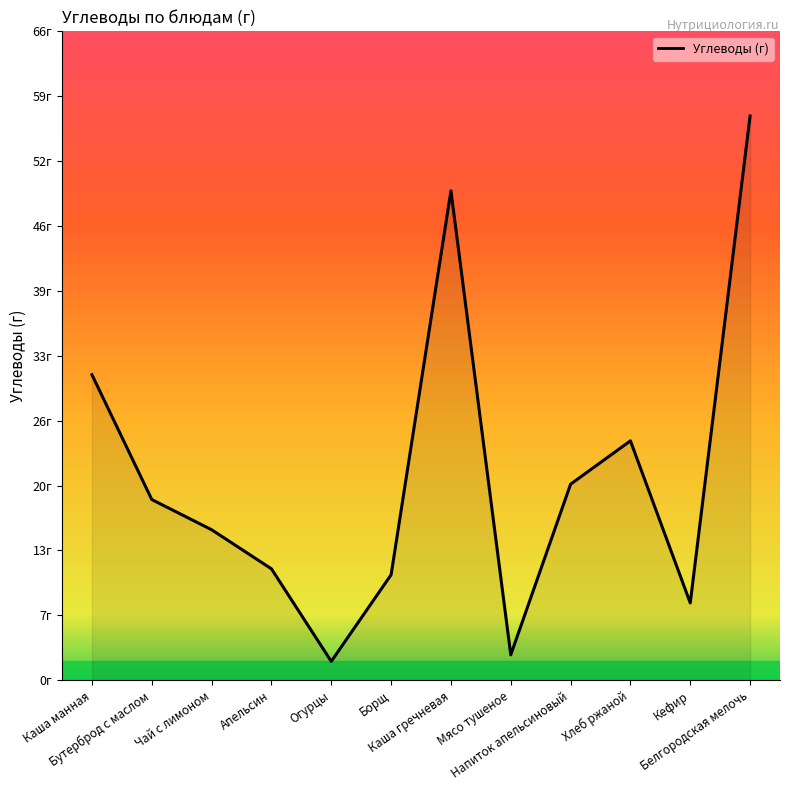

What position from the right is Напиток апельсиновый?

4